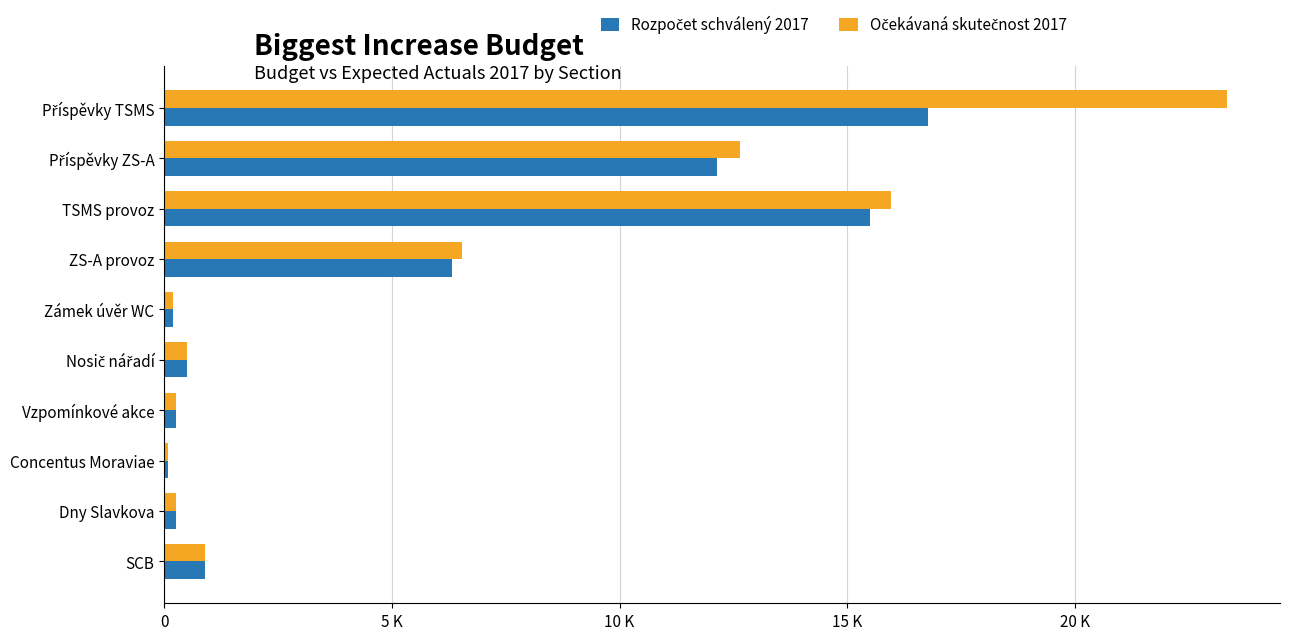

Rank the series by their average value, from lowest to highest.

Rozpočet schválený 2017, Očekávaná skutečnost 2017